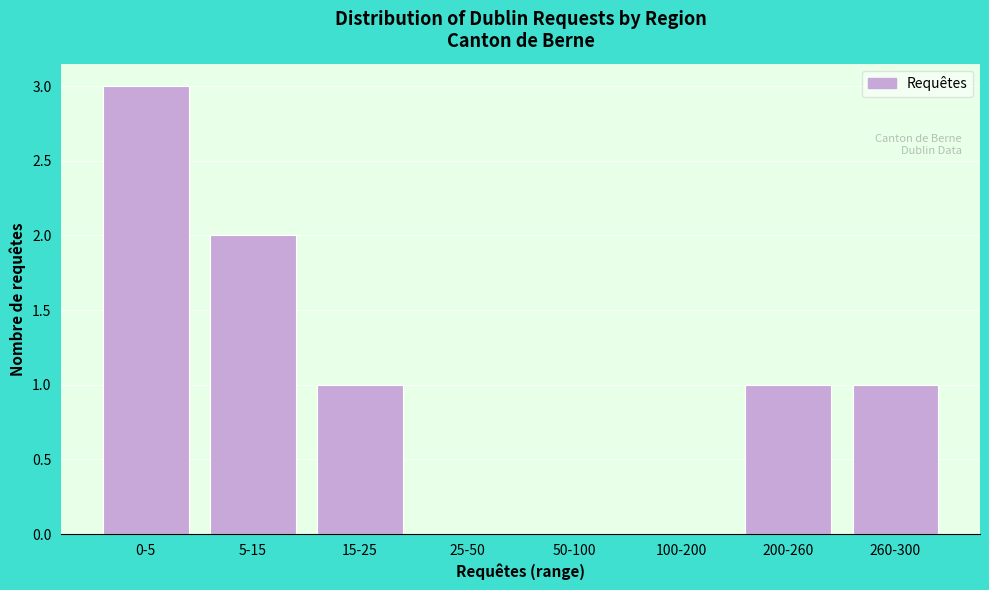

Reading left to right, what are all the values shown in this chart?

0-5=3	5-15=2	15-25=1	25-50=0	50-100=0	100-200=0	200-260=1	260-300=1